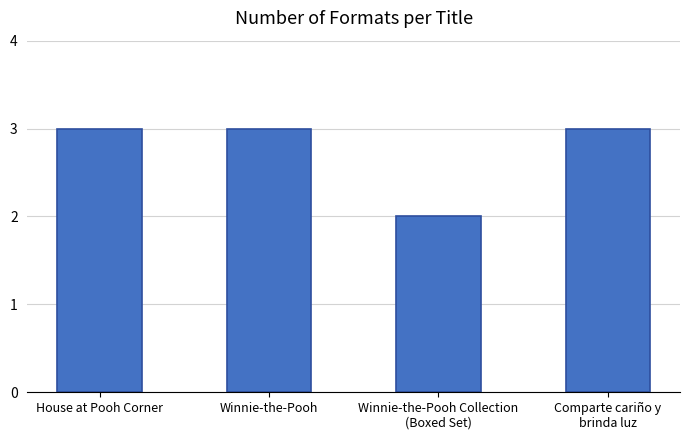

What is the minimum value shown in the chart?

2